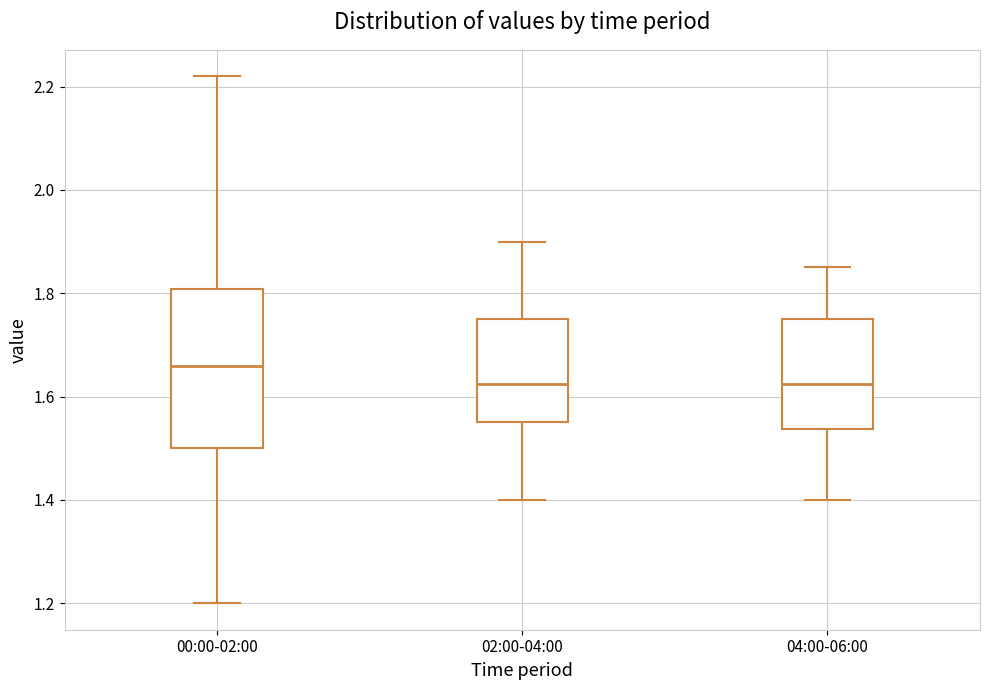

Reading left to right, transcribe this box plot: for each box, give where its median line is, the range the box spans, and where its two whiskers end, as read against the y-axis. The values are not printed on the chart, so give them approximately, as read against the axis.

00:00-02:00: median 1.66, box 1.50 to 1.80, whiskers 1.20 to 2.22
02:00-04:00: median 1.62, box 1.56 to 1.76, whiskers 1.40 to 1.90
04:00-06:00: median 1.62, box 1.54 to 1.76, whiskers 1.40 to 1.86